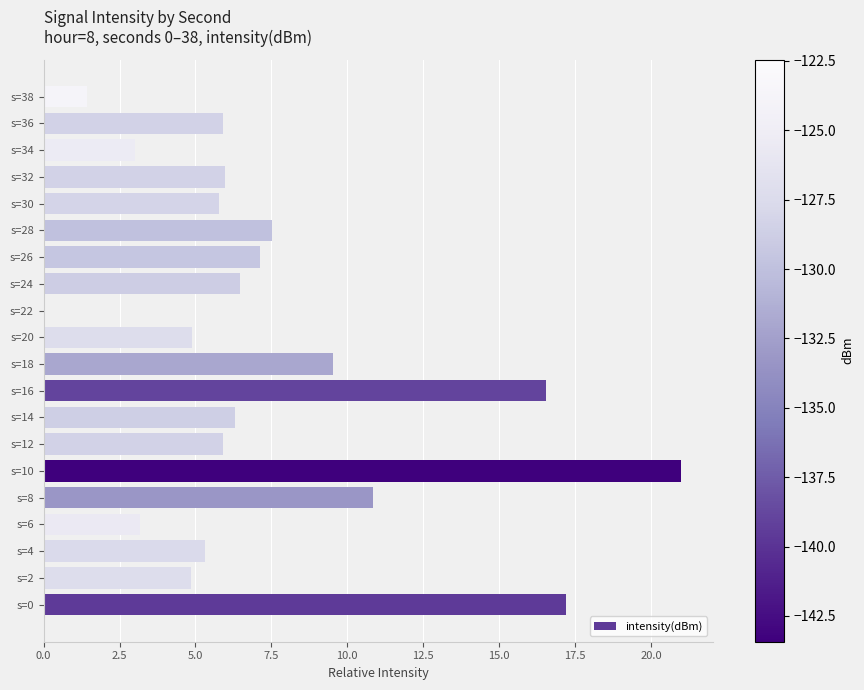

Is it true that the value at s=36 is 5.9?

True